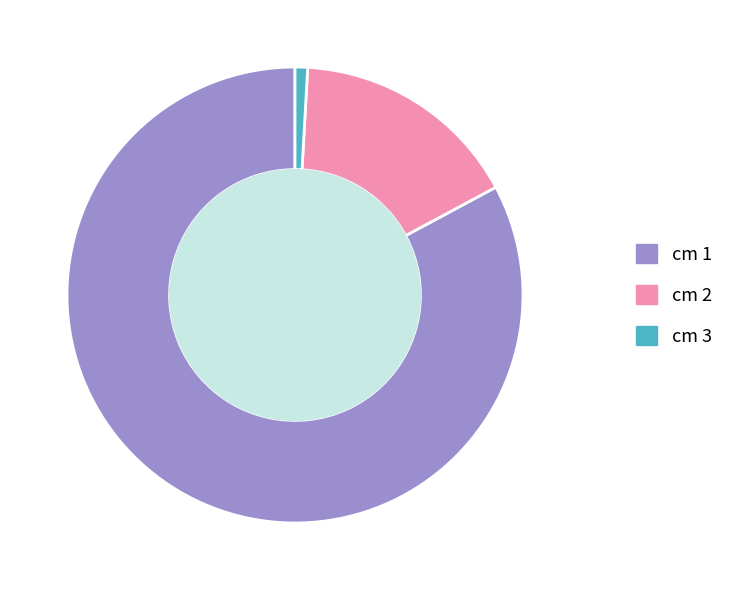

Which has a higher value, cm 1 or cm 3?

cm 1